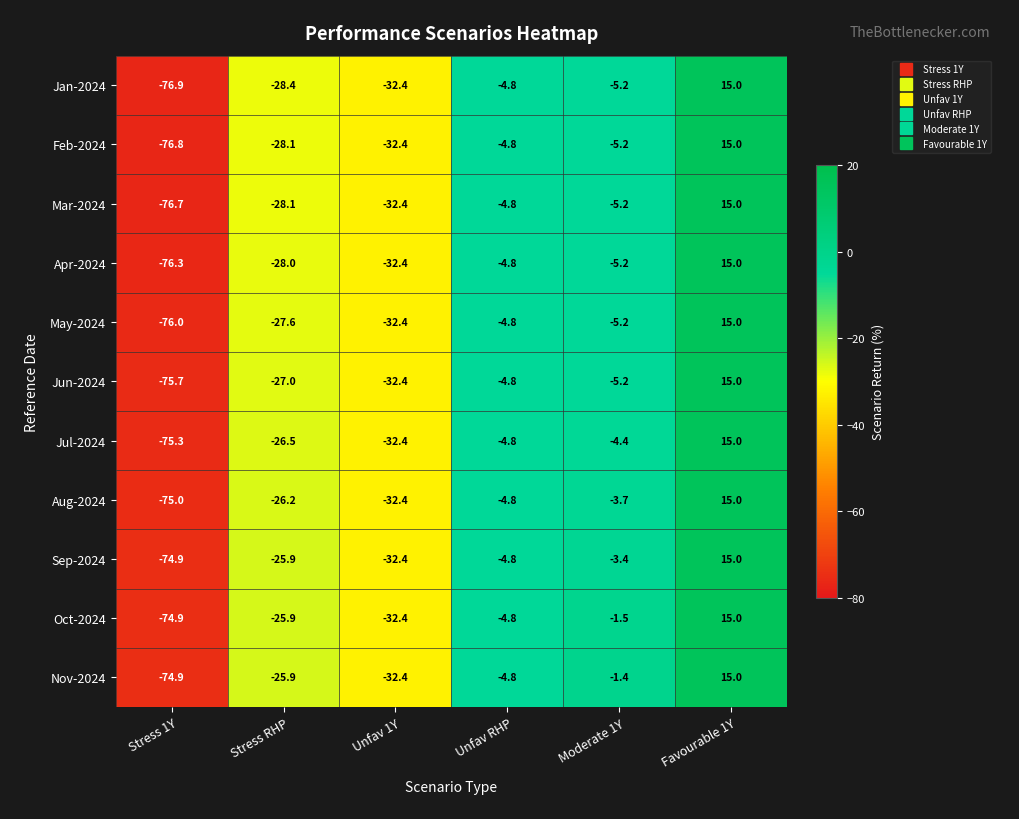

Is it true that Jul-2024 equals 7.3 at Favourable 1Y?

False